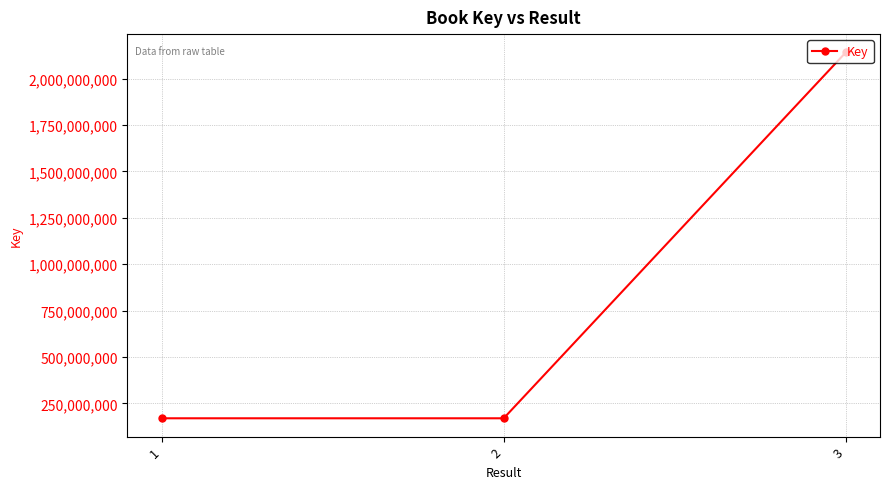

What is the value of the 2nd point from the left?

170100369